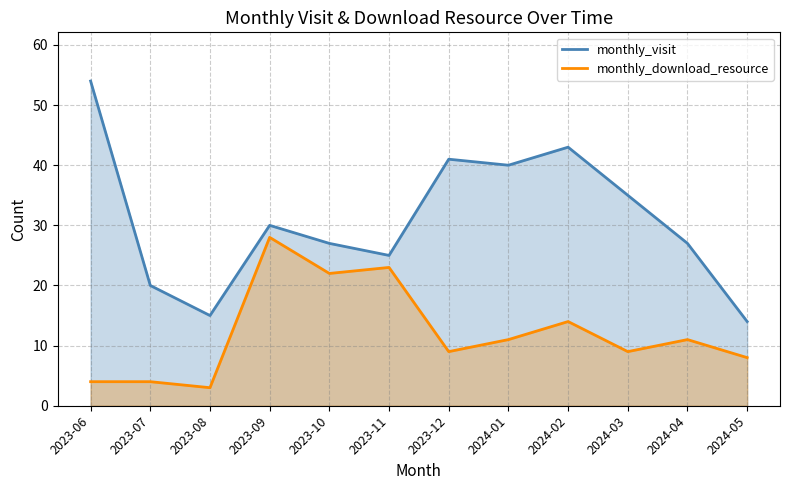

How many values in the monthly_visit series exceed 30?

5